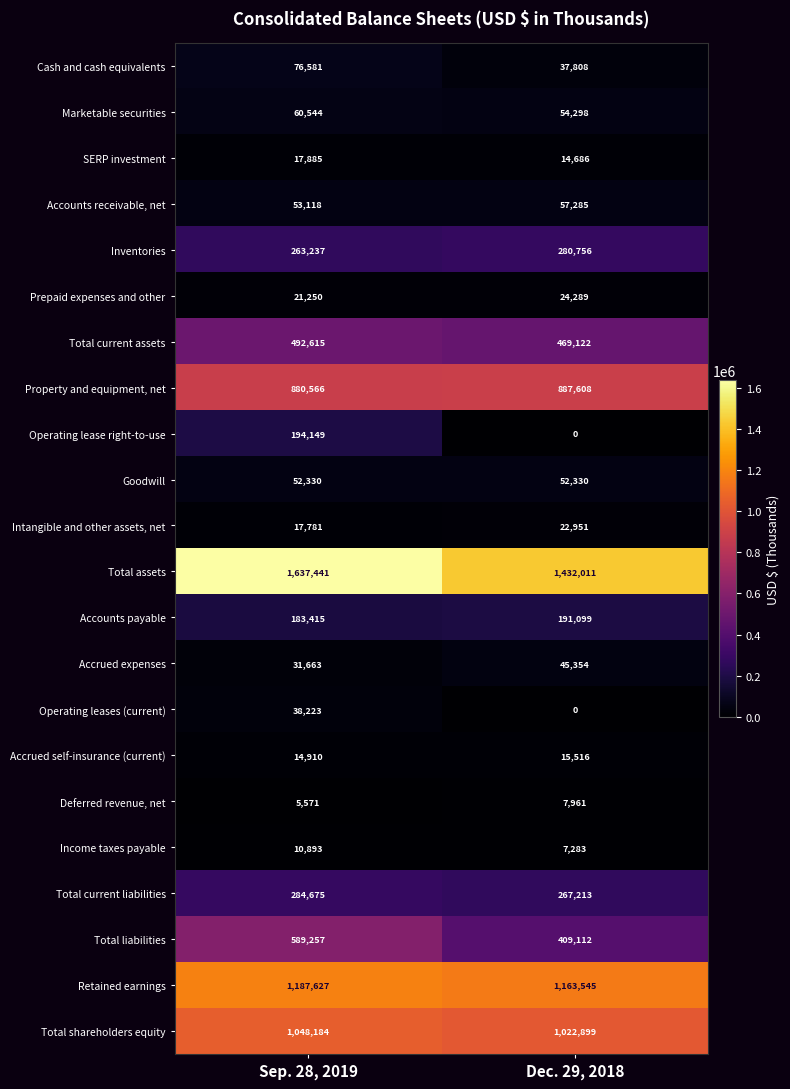

Which series has the largest total across all categories?

Total assets